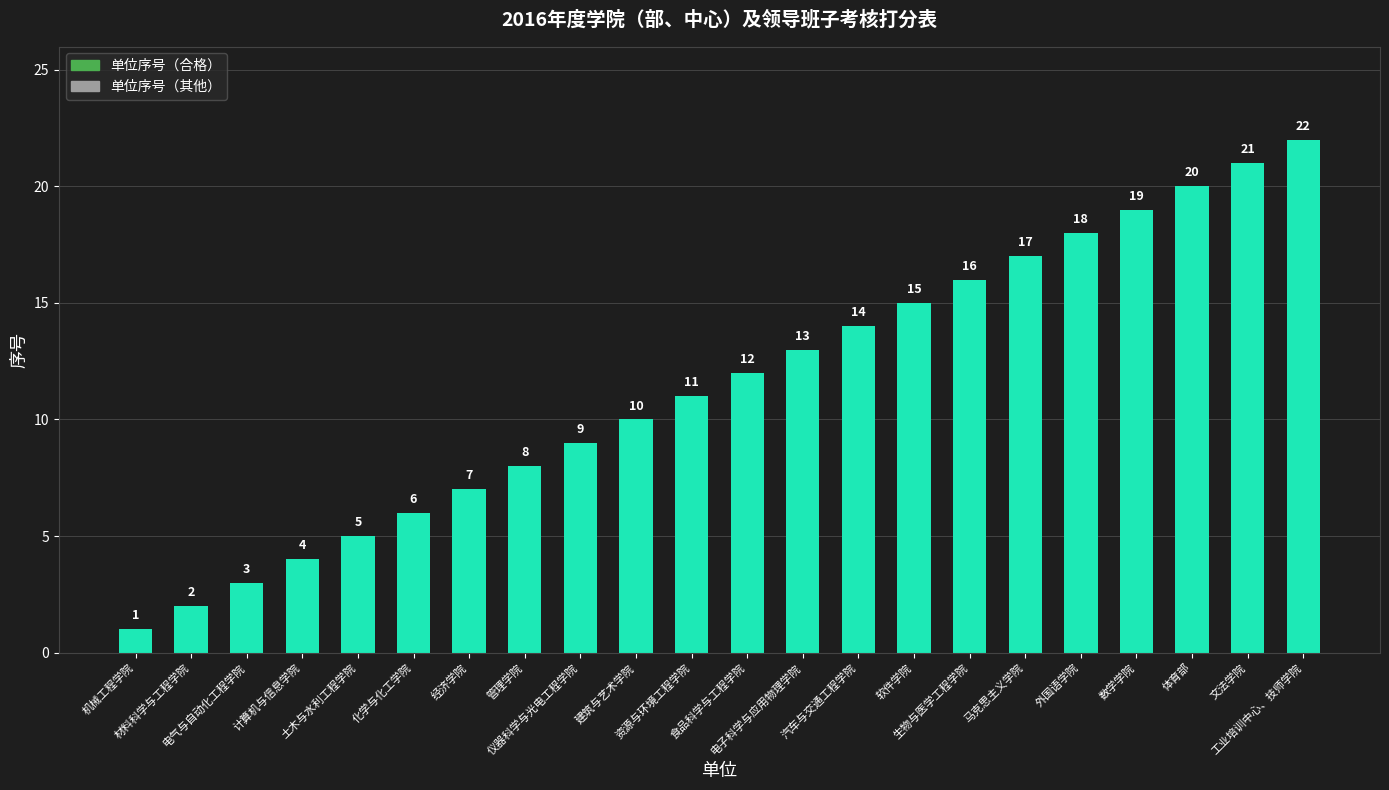

What is the minimum value shown in the chart?

1